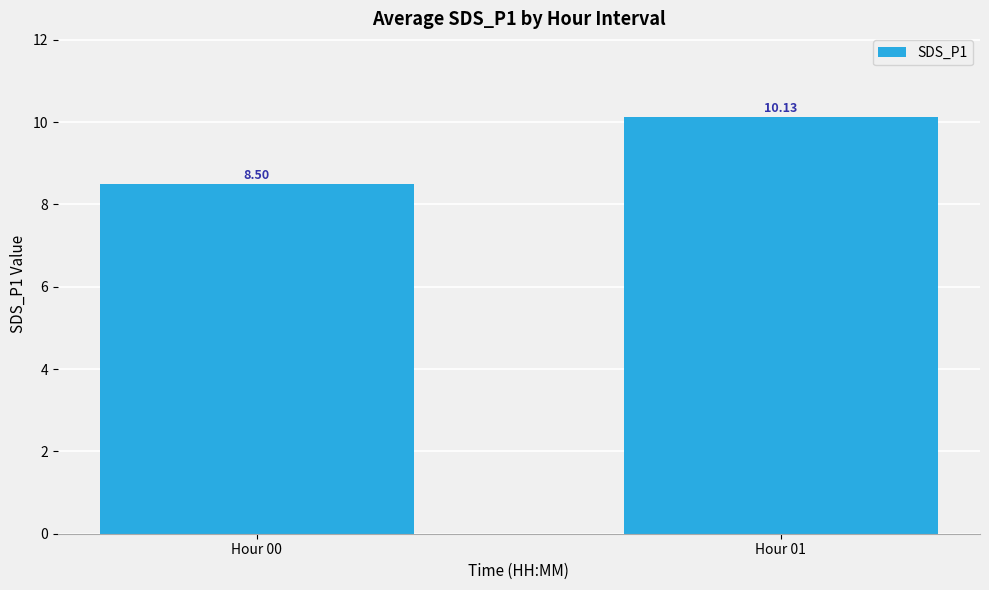

Is it true that the value at Hour 01 is 14.6?

False